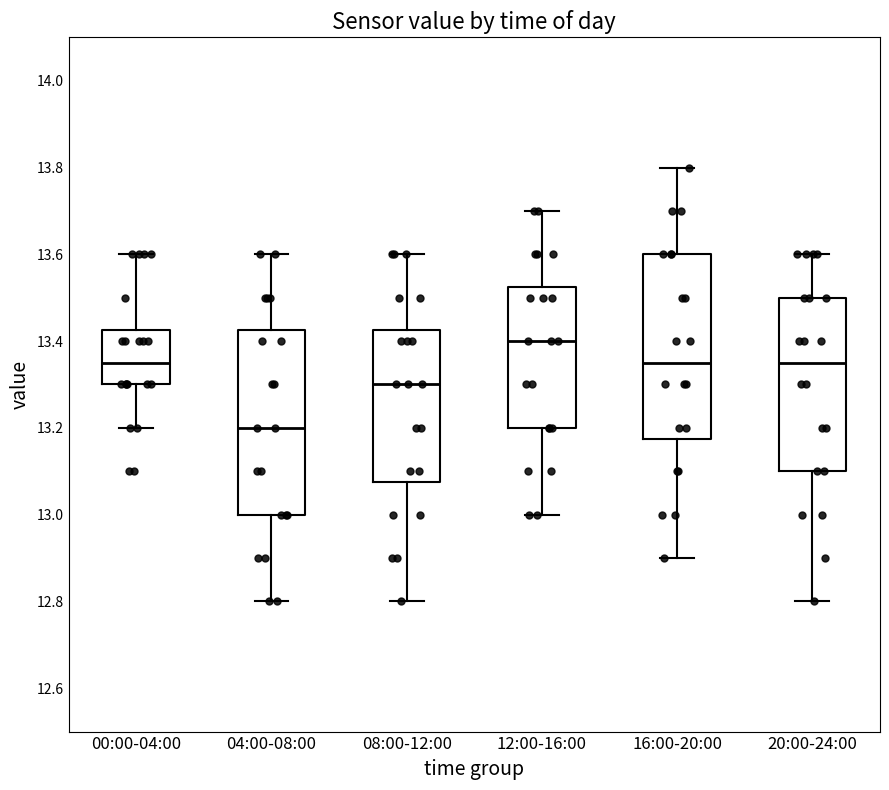

Reading left to right, transcribe this box plot: for each box, give where its median line is, the range the box spans, and where its two whiskers end, as read against the y-axis. The values are not printed on the chart, so give them approximately, as read against the axis.

00:00-04:00: median 13.36, box 13.30 to 13.42, whiskers 13.20 to 13.60
04:00-08:00: median 13.20, box 13.00 to 13.42, whiskers 12.80 to 13.60
08:00-12:00: median 13.30, box 13.08 to 13.42, whiskers 12.80 to 13.60
12:00-16:00: median 13.40, box 13.20 to 13.52, whiskers 13.00 to 13.70
16:00-20:00: median 13.36, box 13.18 to 13.60, whiskers 12.90 to 13.80
20:00-24:00: median 13.36, box 13.10 to 13.50, whiskers 12.80 to 13.60